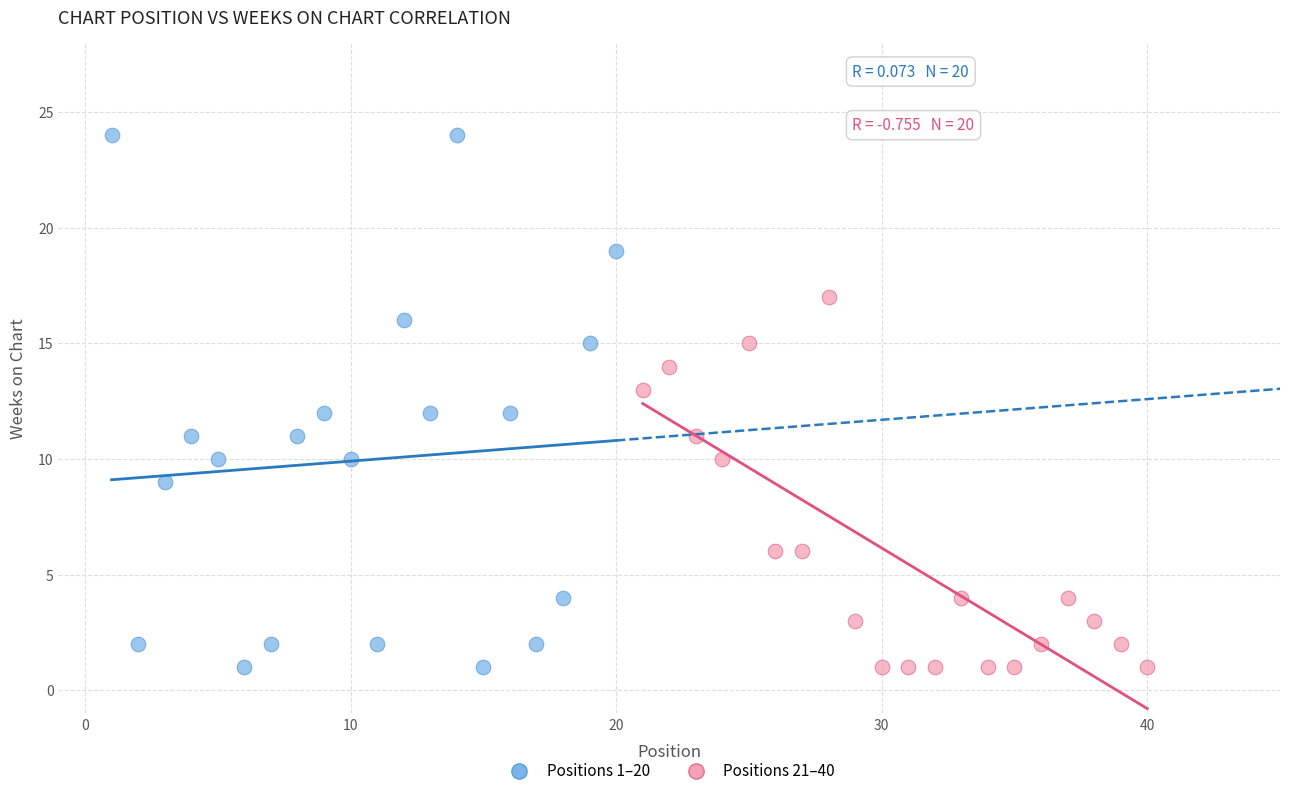

Which series has the largest Y range (max minus min)?

Positions 1–20